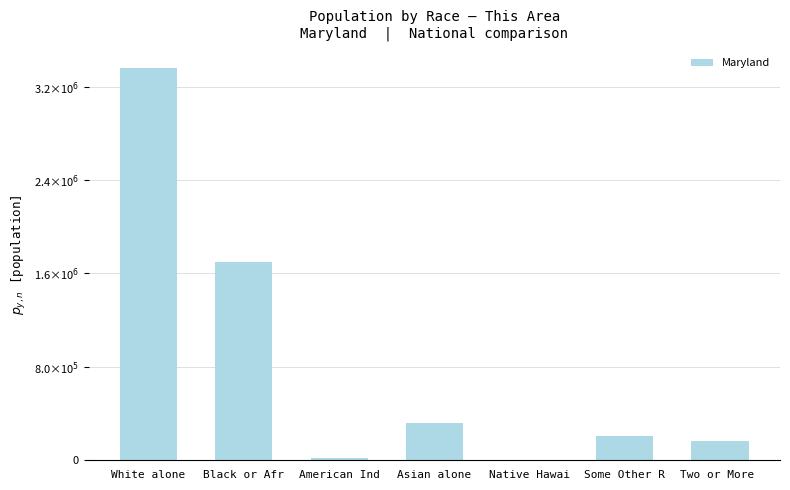

True or false: the data shows 318853 at Asian alone.

True